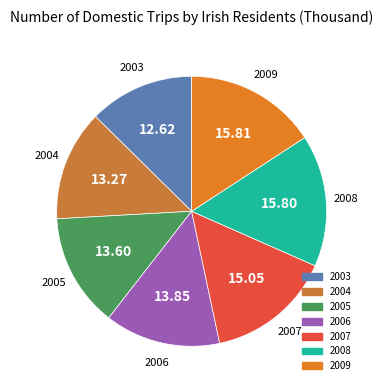

Do 2006 and 2008 together represent more than half of the pie?

No